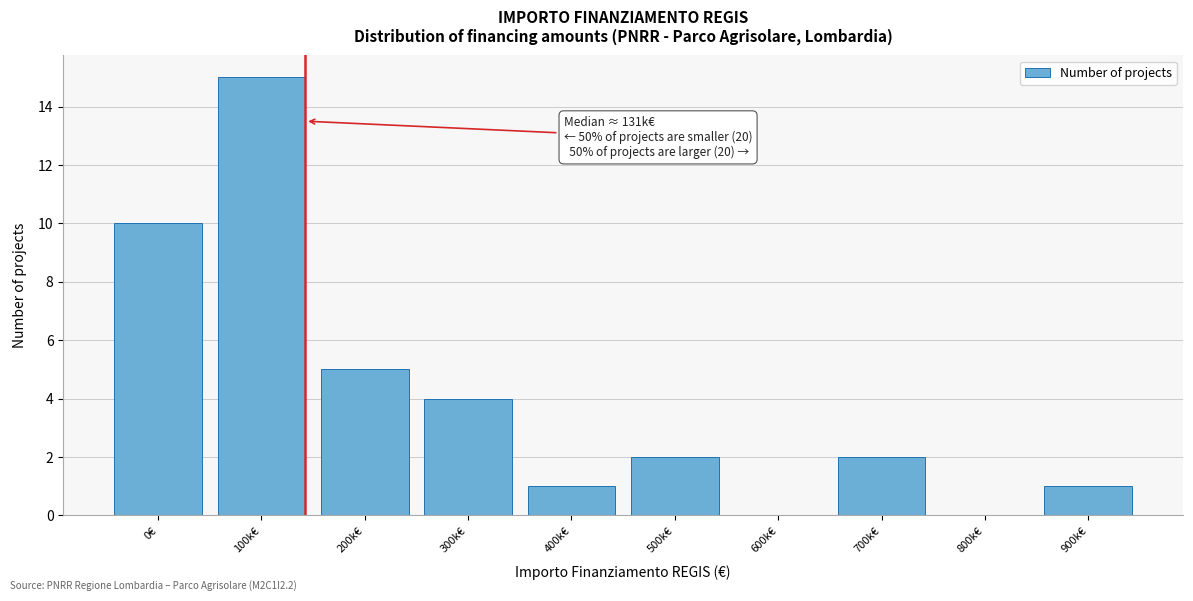

Reading left to right, transcribe all the data shown in this chart.

0€=10	100k€=15	200k€=5	300k€=4	400k€=1	500k€=2	600k€=0	700k€=2	800k€=0	900k€=1